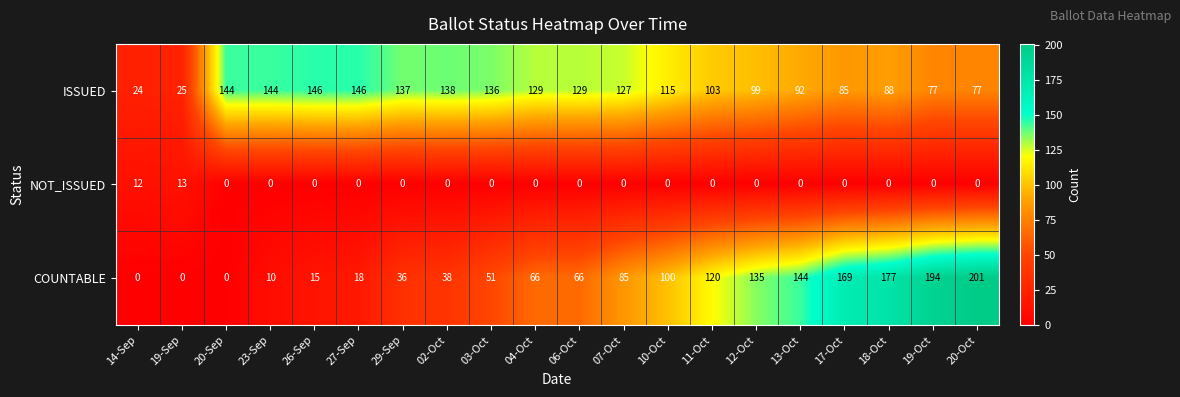

What is the approximate value of NOT_ISSUED at 14-Sep?

12